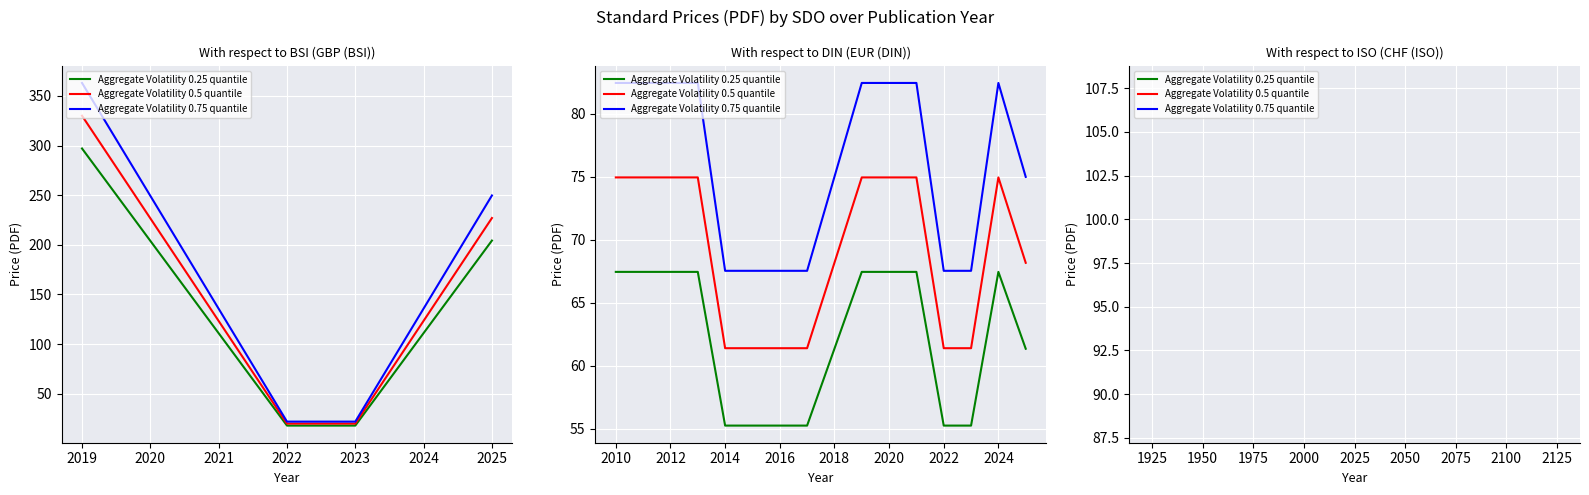

How many categories are shown in the chart?

10